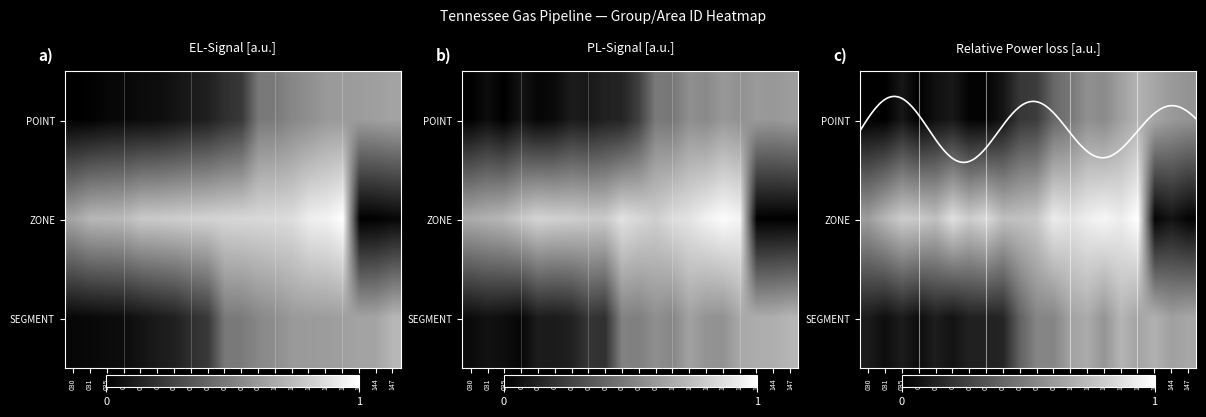

Which has a higher value, 064 or 040?

040